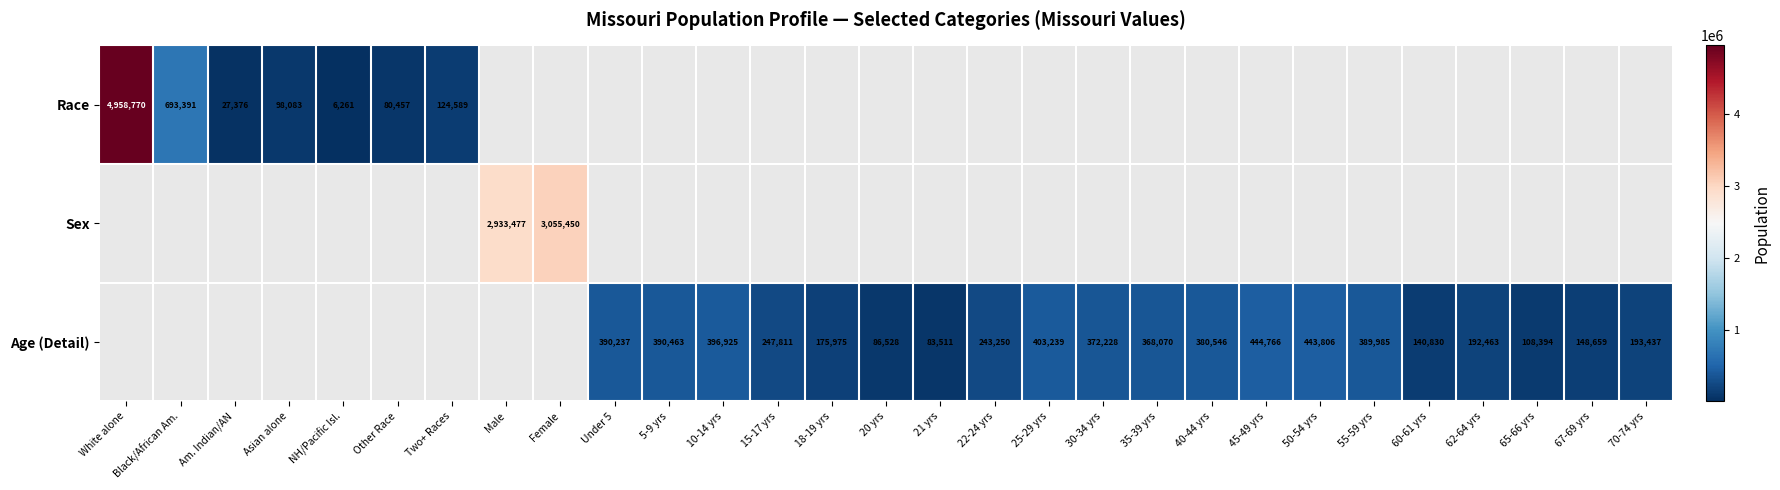

Is it true that Age (Detail) equals 39722 at 21 yrs?

False